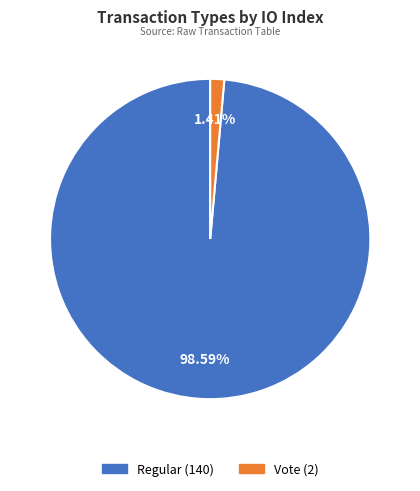

To the nearest percent, what percentage of the pie is Vote?

1%